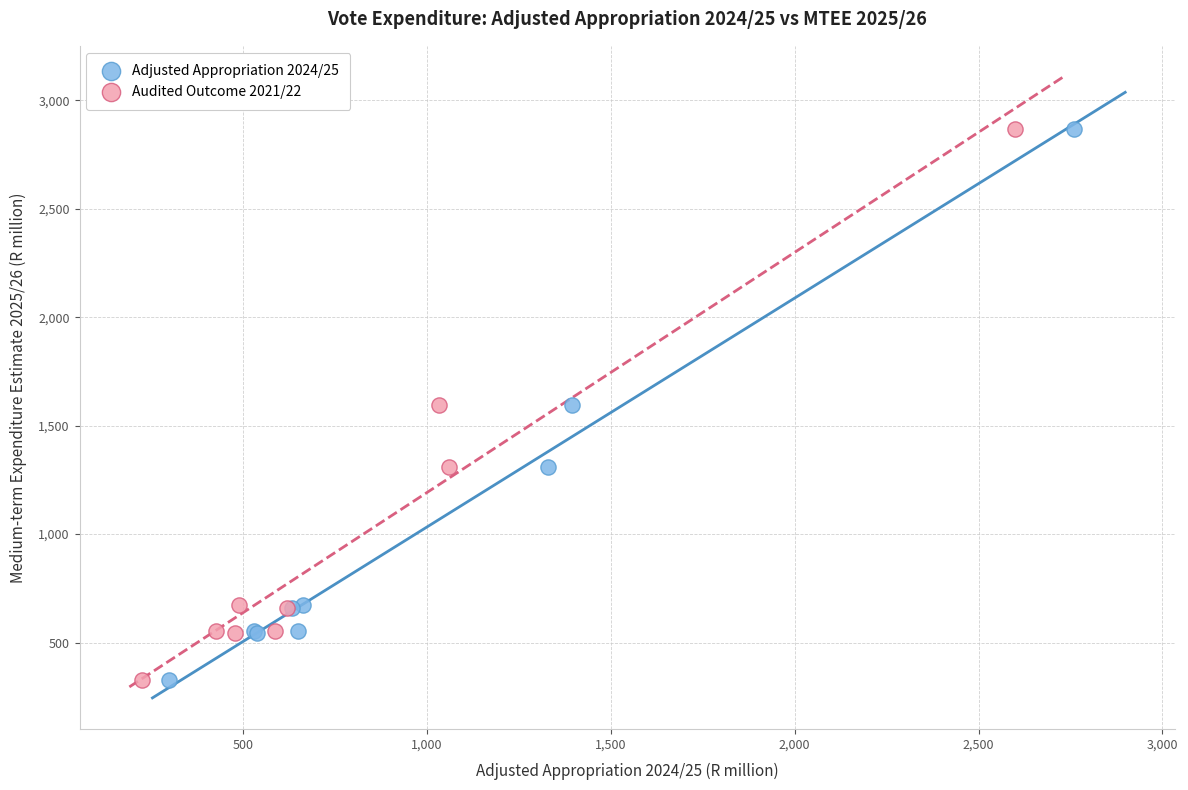

What are all the series names shown in the legend?

Adjusted Appropriation 2024/25, Audited Outcome 2021/22